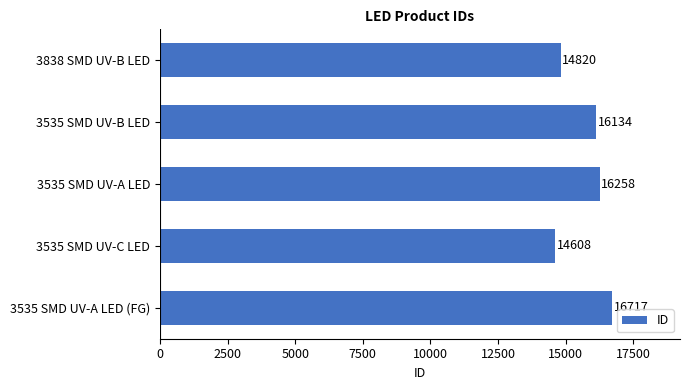

Reading top to bottom, extract all data points from this chart.

14820	16134	16258	14608	16717